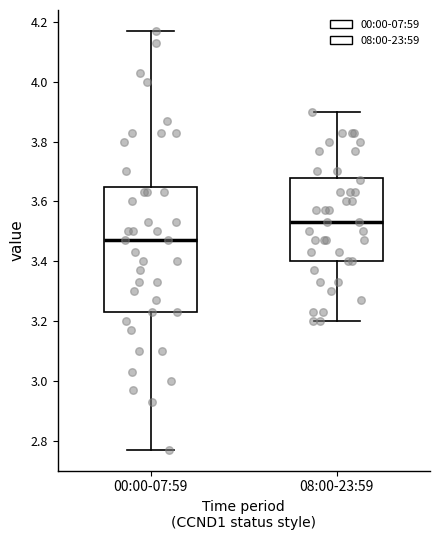

Where is the lower edge of the box for 00:00-07:59 on the y-axis? The values are not printed on the chart, so give them approximately, as read against the axis.

3.24